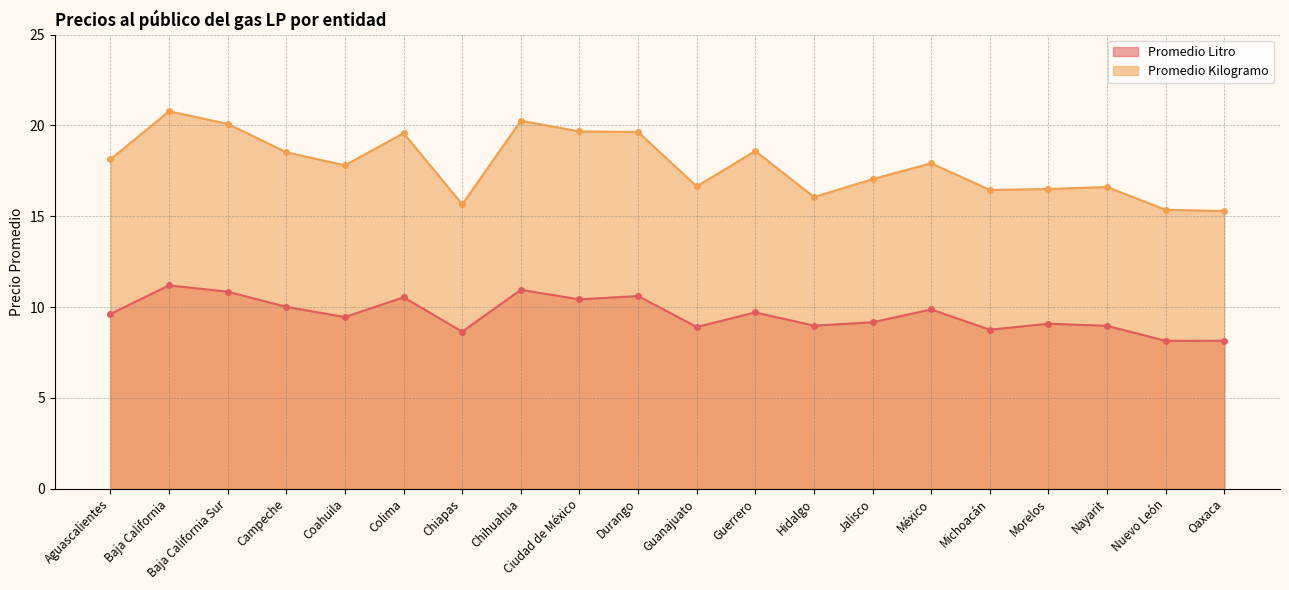

At how many categories does at least one series exceed 20?

3